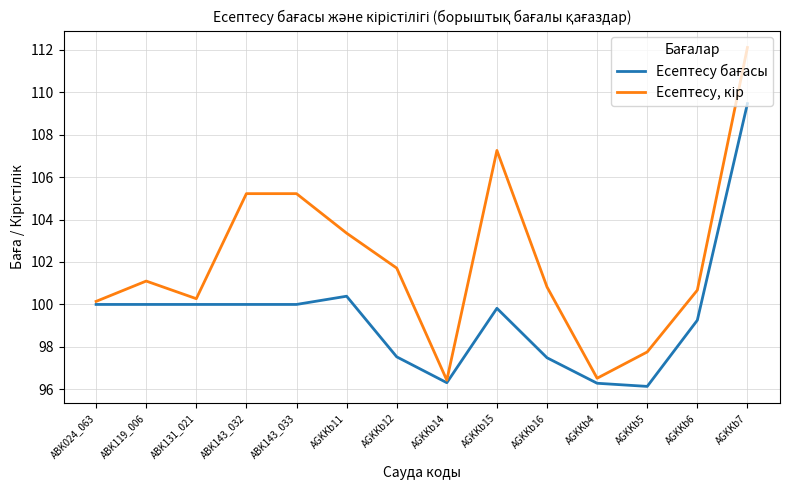

What is the greatest value displayed?

112.1